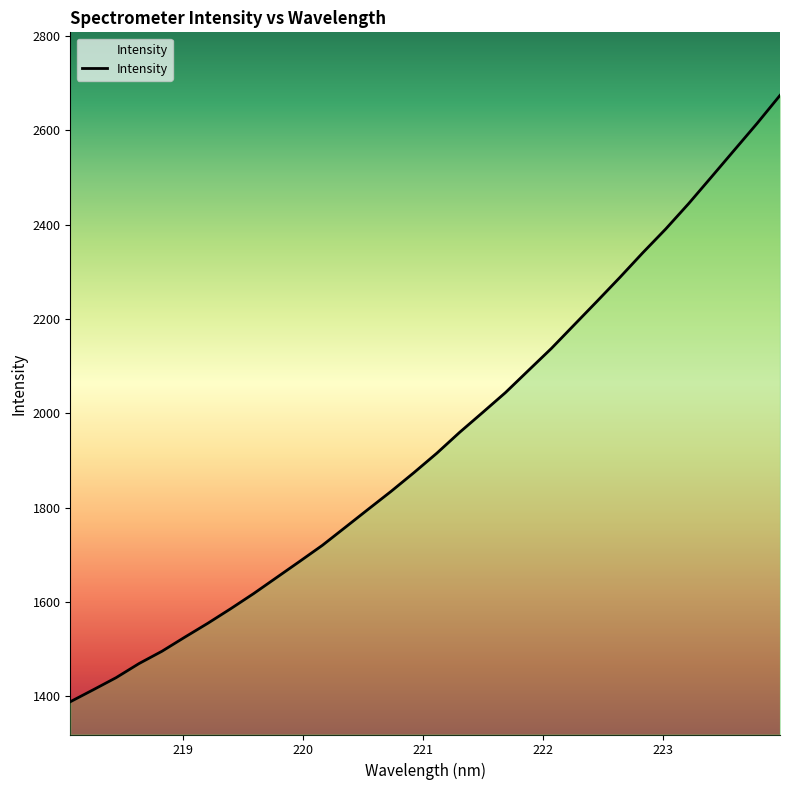

What is the greatest value displayed?

2673.9